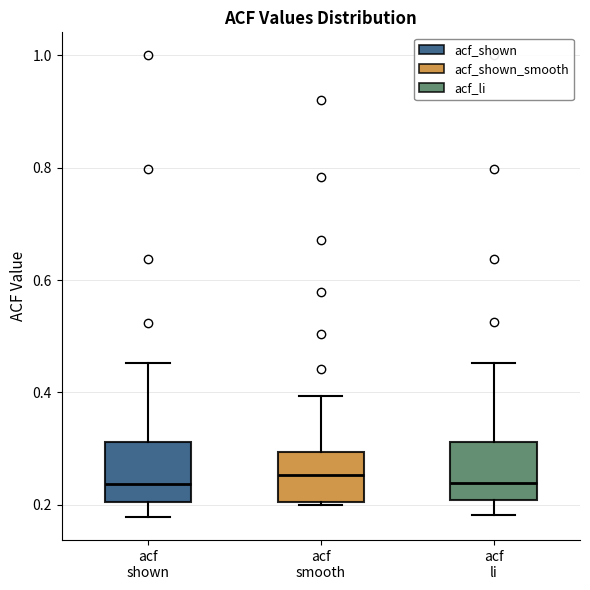

Reading left to right, transcribe this box plot: for each box, give where its median line is, the range the box spans, and where its two whiskers end, as read against the y-axis. The values are not printed on the chart, so give them approximately, as read against the axis.

acf shown: median 0.24, box 0.20 to 0.32, whiskers 0.18 to 0.46
acf smooth: median 0.26, box 0.20 to 0.30, whiskers 0.20 (just below the box's lower edge) to 0.40
acf li: median 0.24, box 0.20 to 0.32, whiskers 0.18 to 0.46